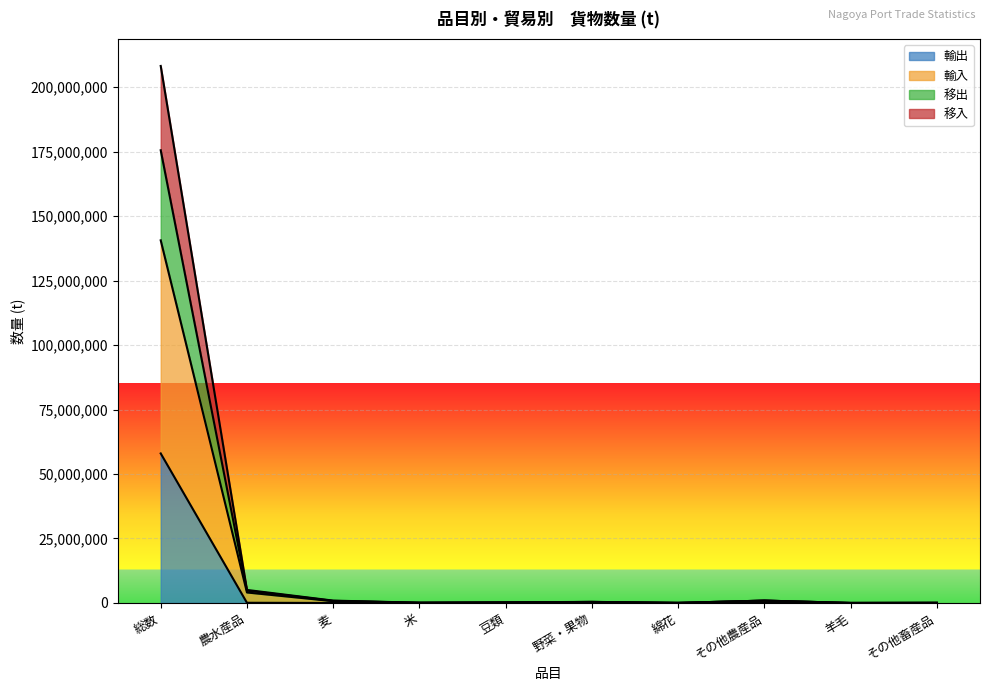

The value of 輸入 at 総数 is 55829544. True or false?

False